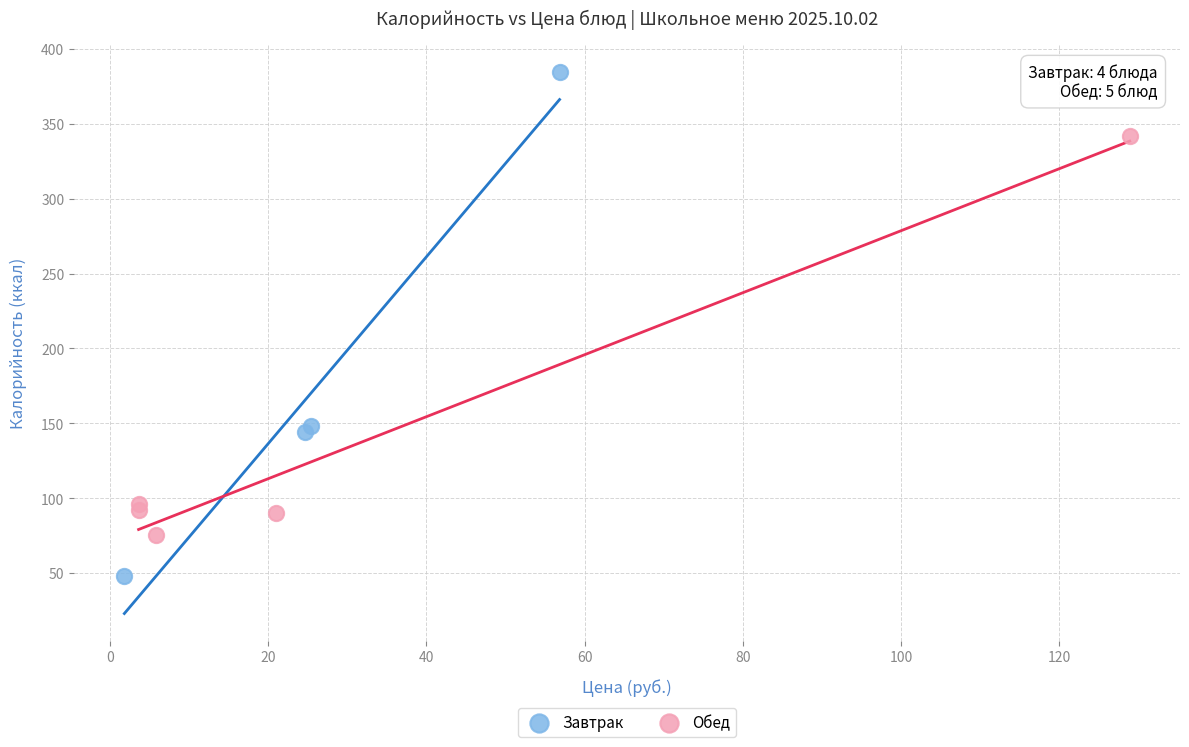

Which series has the widest spread of Y values?

Завтрак